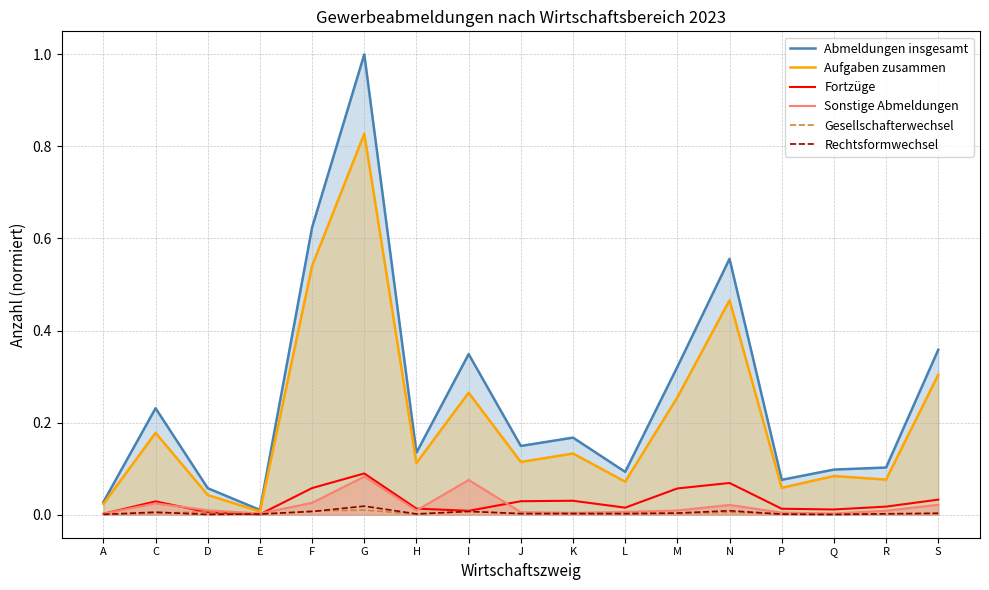

Rank the series at N from lowest to highest value.

Gesellschafterwechsel, Rechtsformwechsel, Sonstige Abmeldungen, Fortzüge, Aufgaben zusammen, Abmeldungen insgesamt